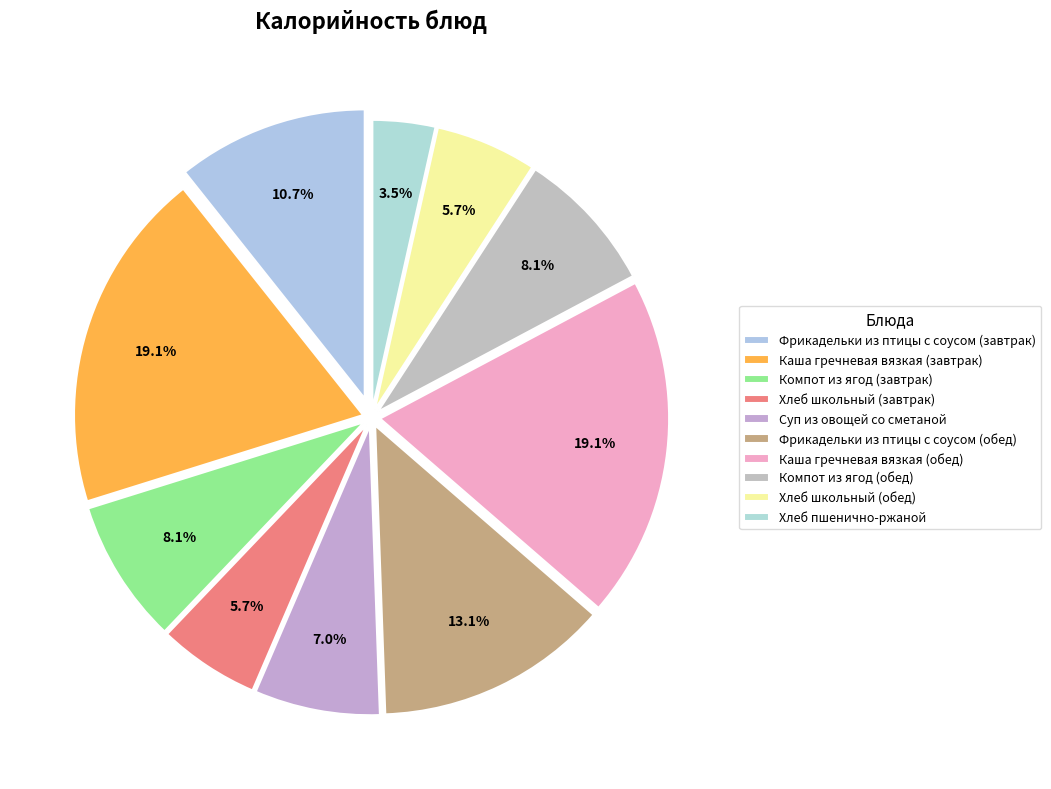

Combined, do Хлеб школьный (обед) and Фрикадельки из птицы с соусом (завтрак) account for over 50%?

No